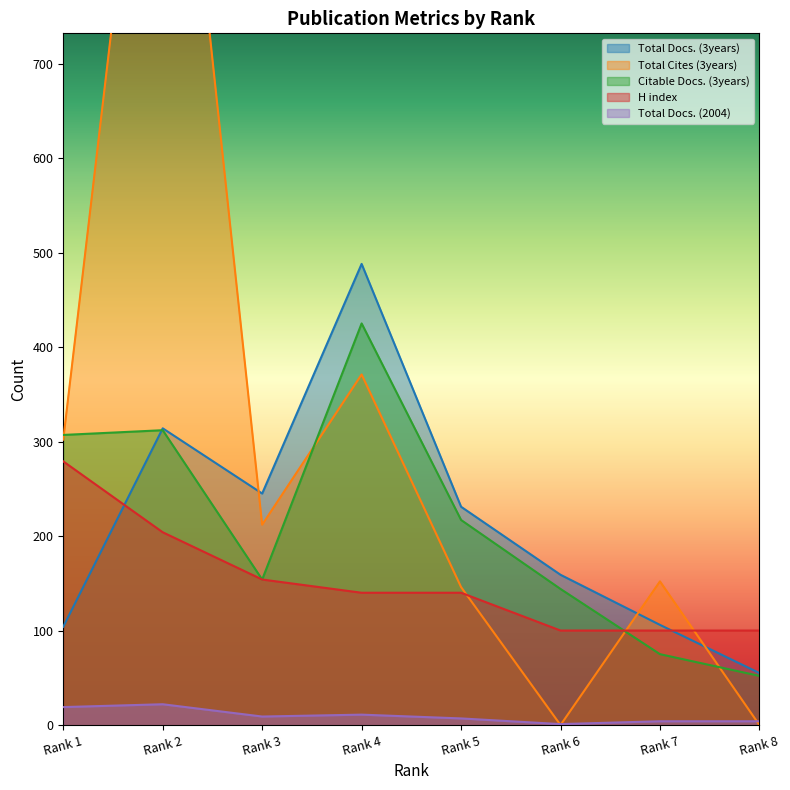

Read the H index value at Rank 1, to the nearest 50.

300